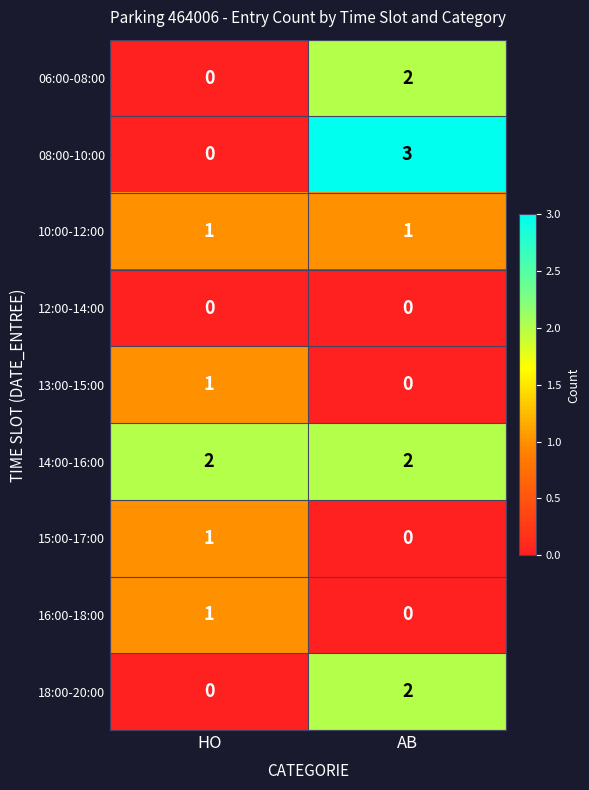

Which category has the highest value across all series?

AB